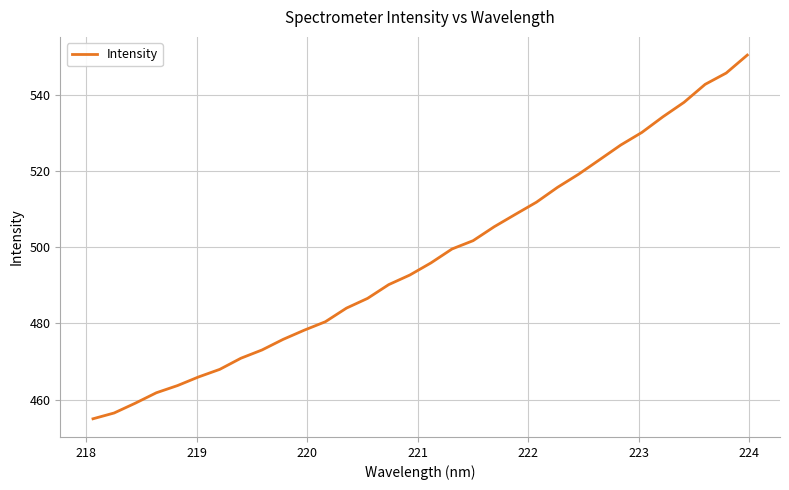

What is the minimum value shown in the chart?

455.0